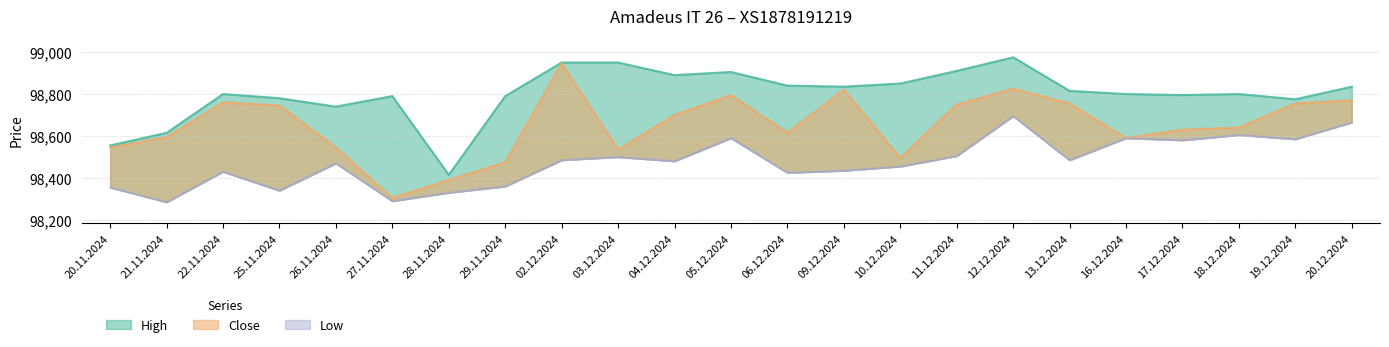

True or false: Close and Low cross at least once.

False